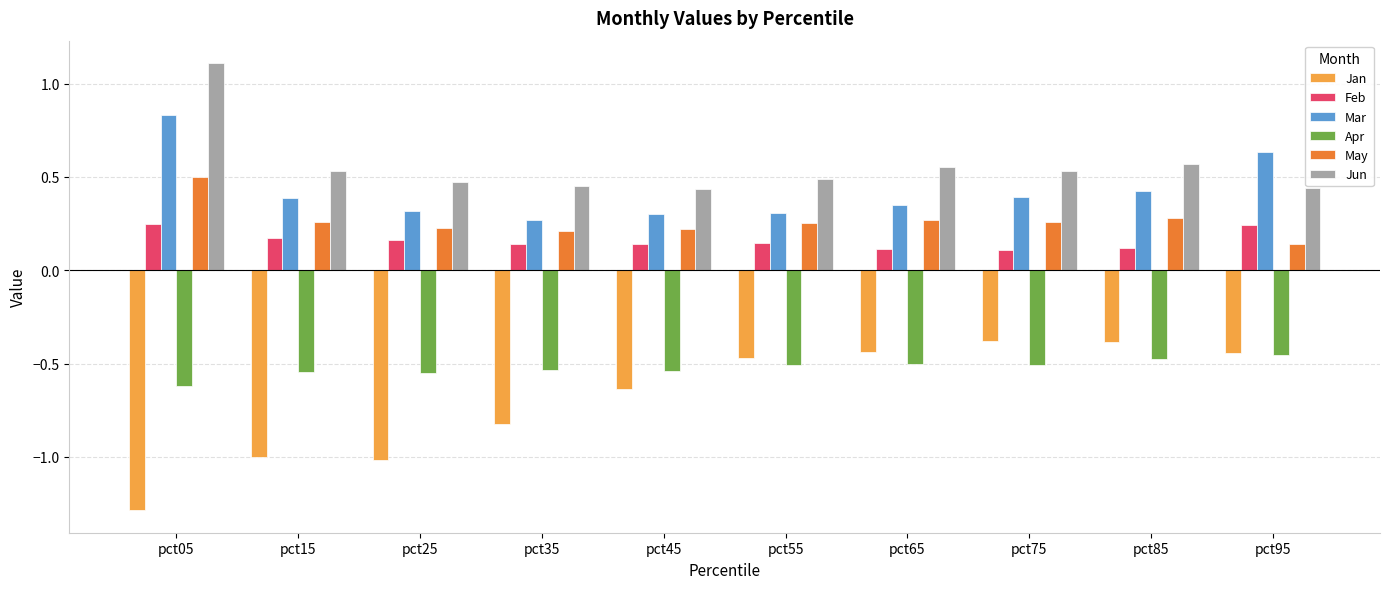

What is the smallest value displayed?

-1.3